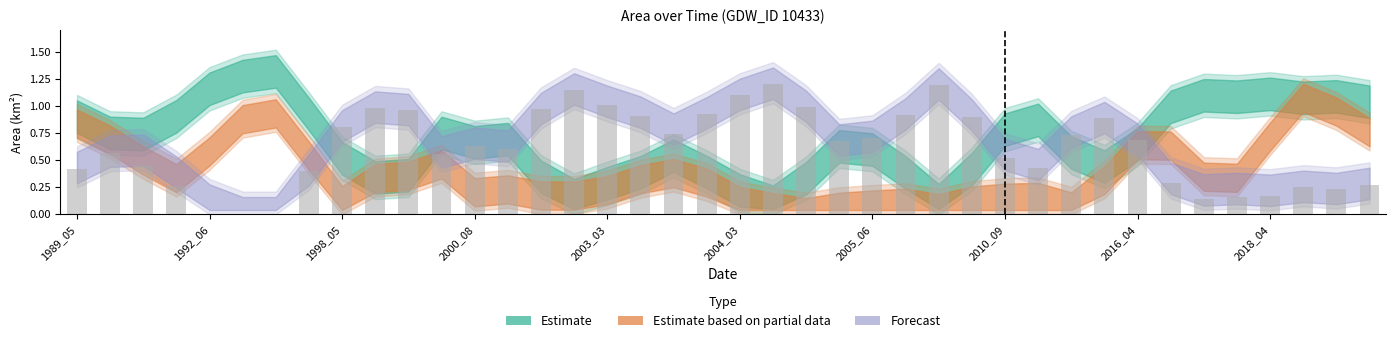

What is the sum of all values?

24.8